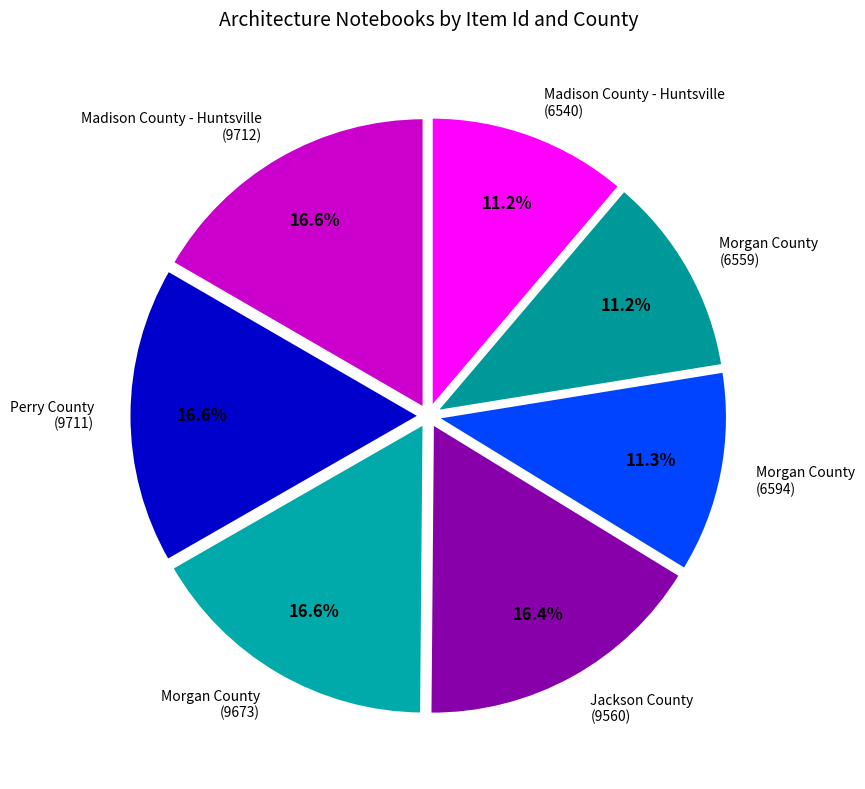

To the nearest percent, what is the difference between the largest and smallest slice percentages?

5%